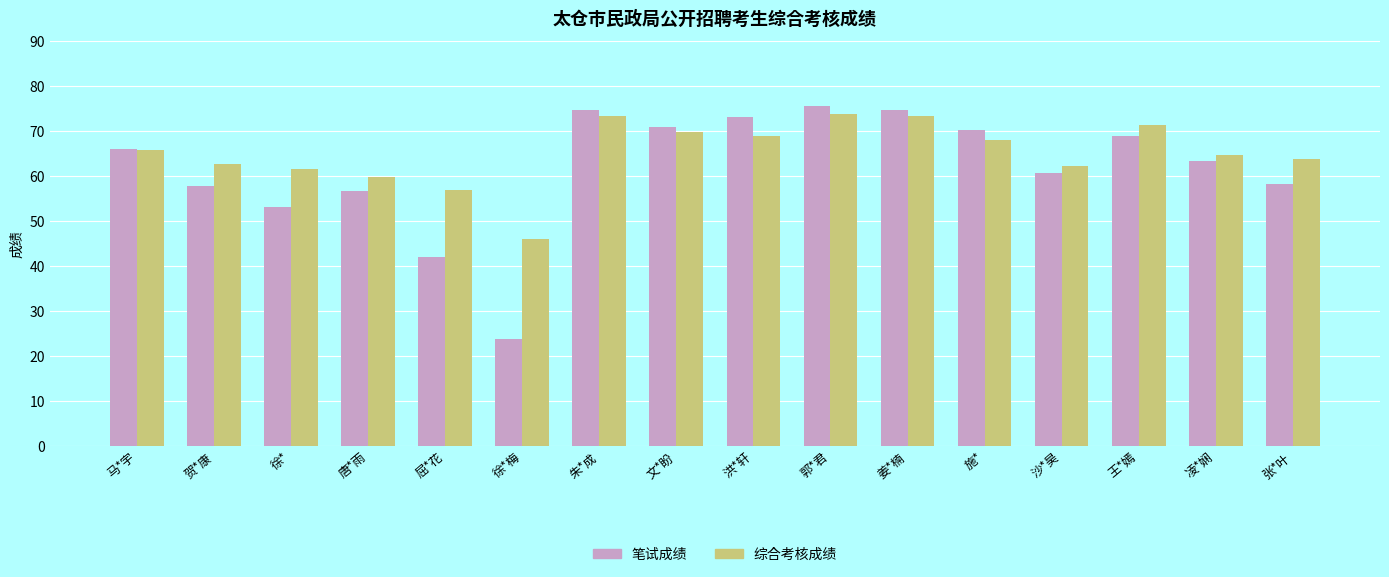

How many values in the 笔试成绩 series are below 66?

8